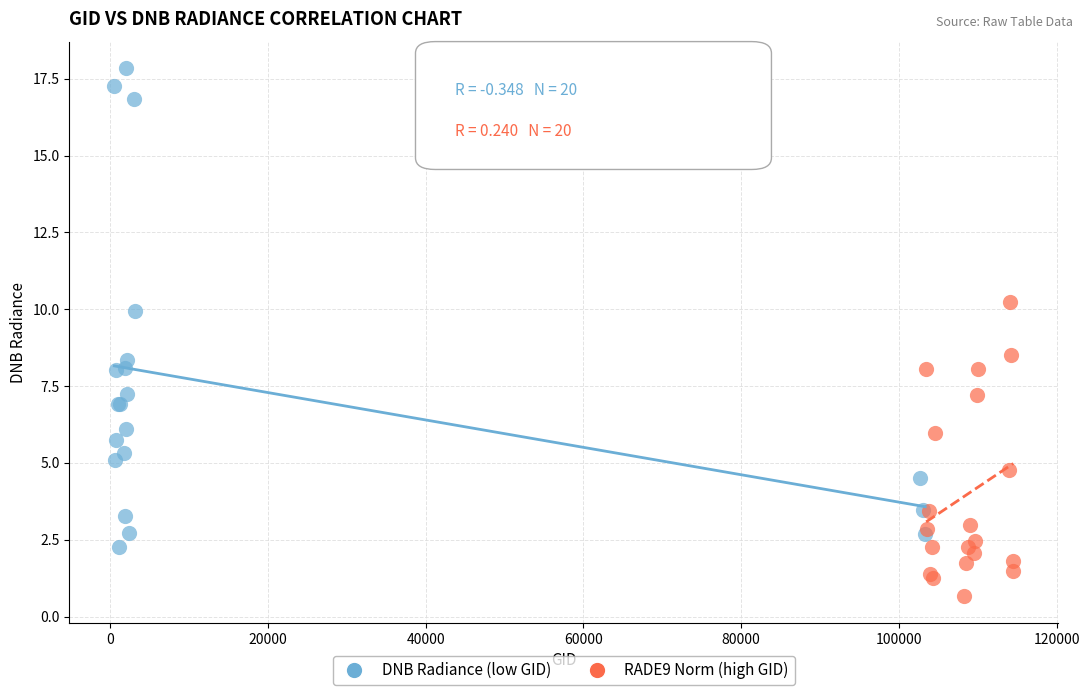

Which series reaches the minimum Y coordinate?

RADE9 Norm (high GID)